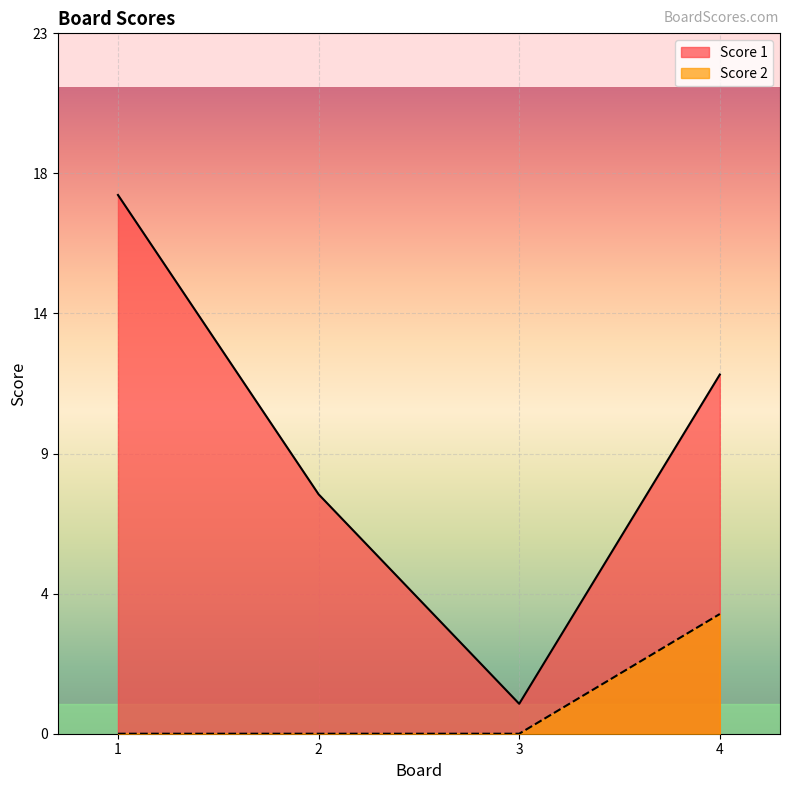

How many categories are shown in the chart?

4